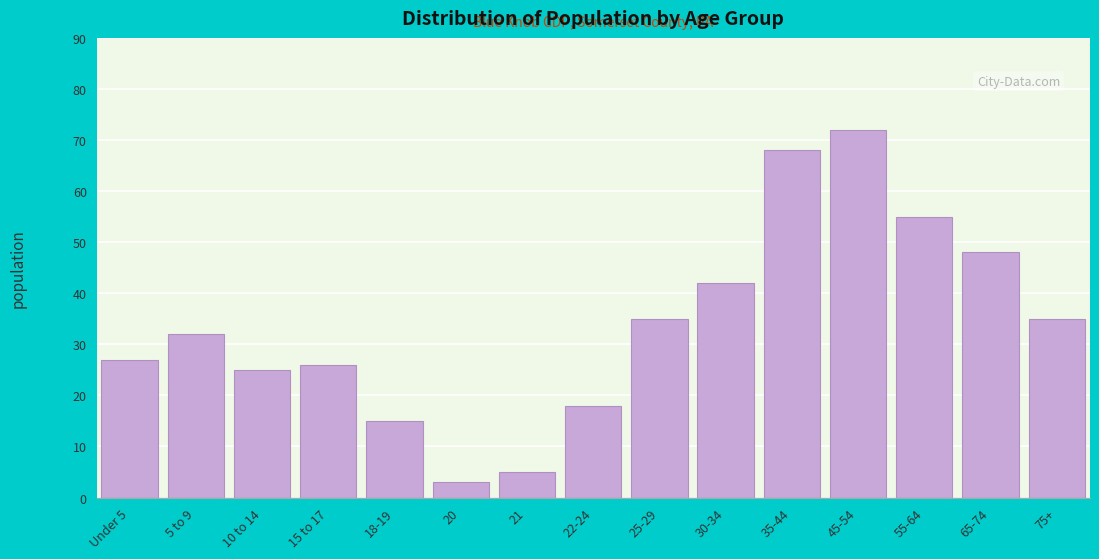

Reading right to left, what are all the values shown in this chart?

35	48	55	72	68	42	35	18	5	3	15	26	25	32	27